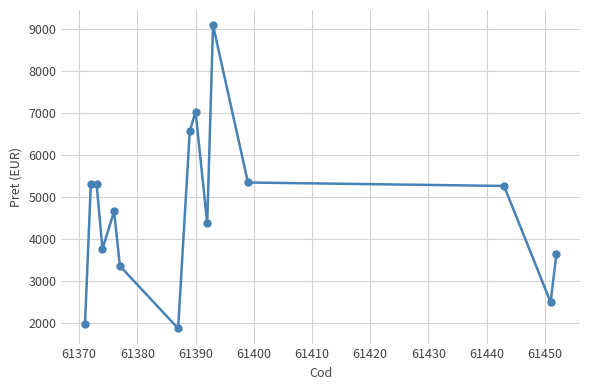

What is the value of the 14th point from the left?

2504.8